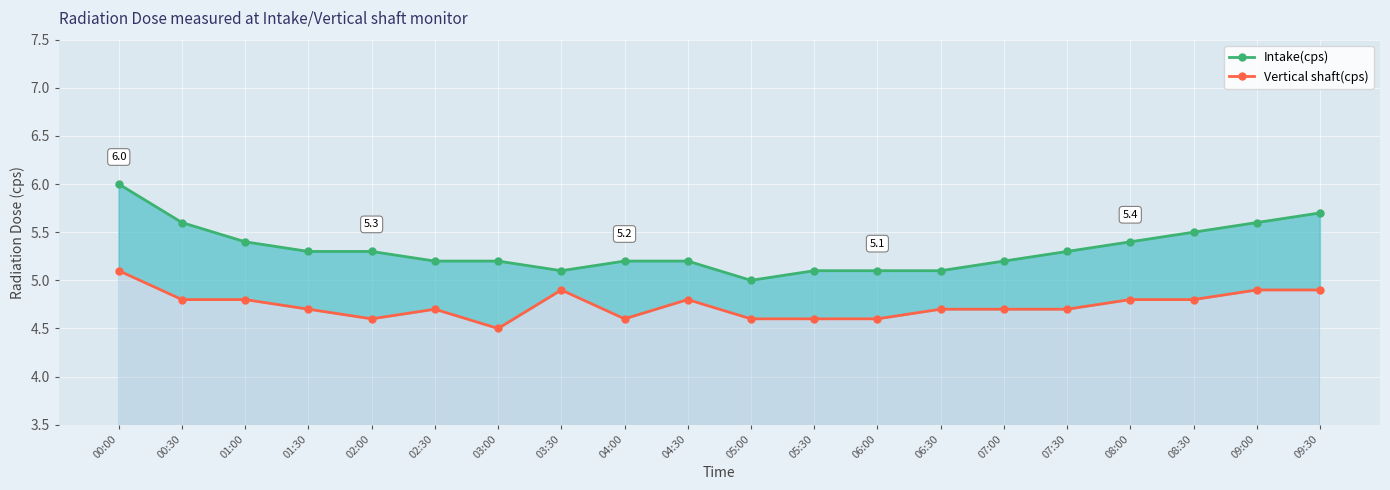

True or false: Intake(cps) has a value of 9.2 at 03:00.

False